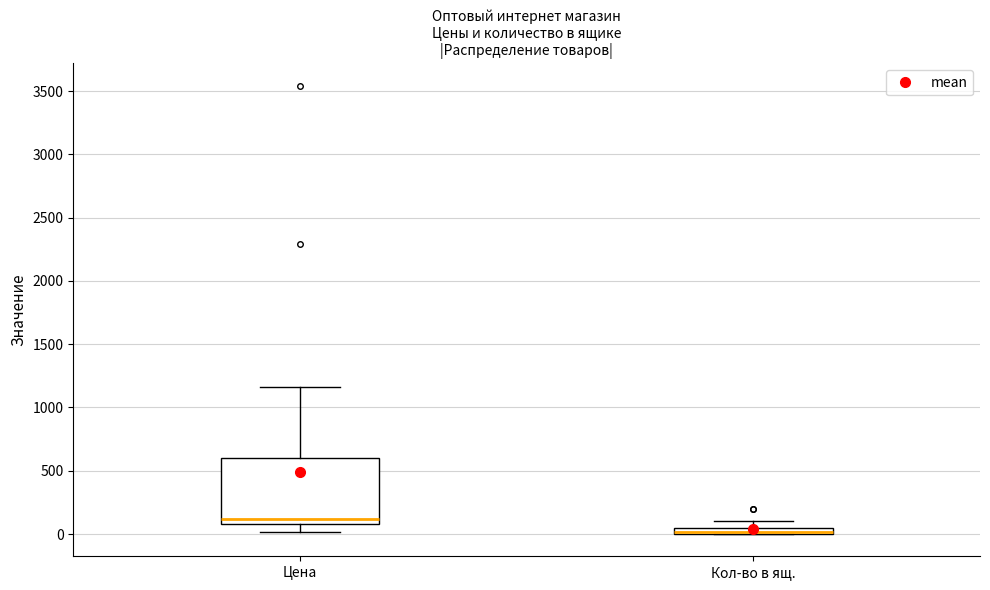

Comparing the boxes themselves (not the whiskers), which one is the tallest?

Цена